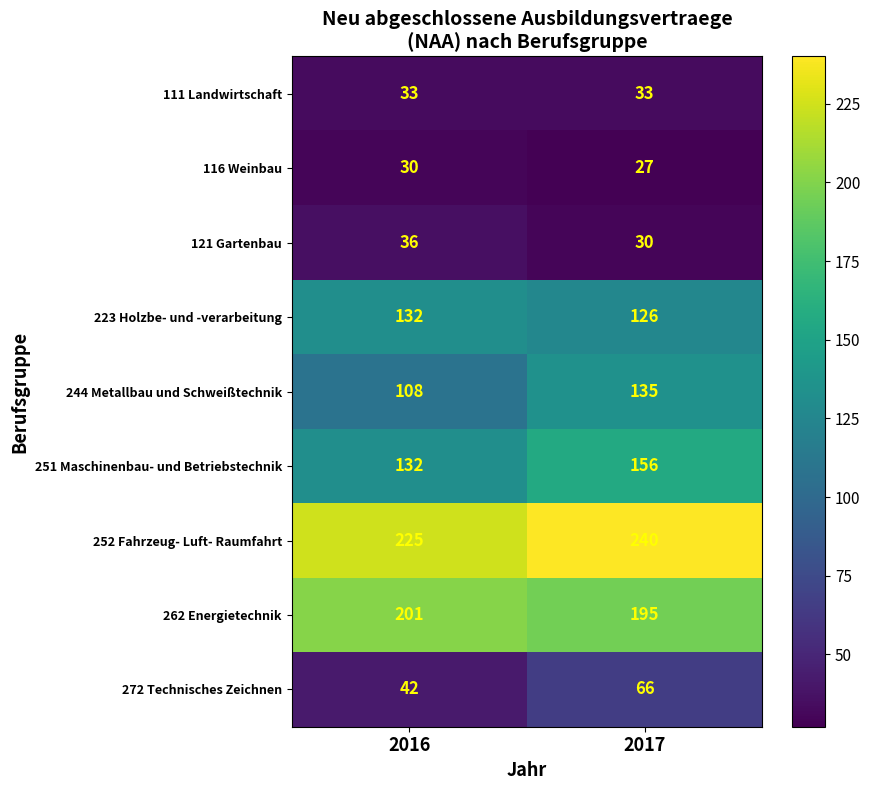

The 244 Metallbau und Schweißtechnik series shows 26 at 2016. True or false?

False